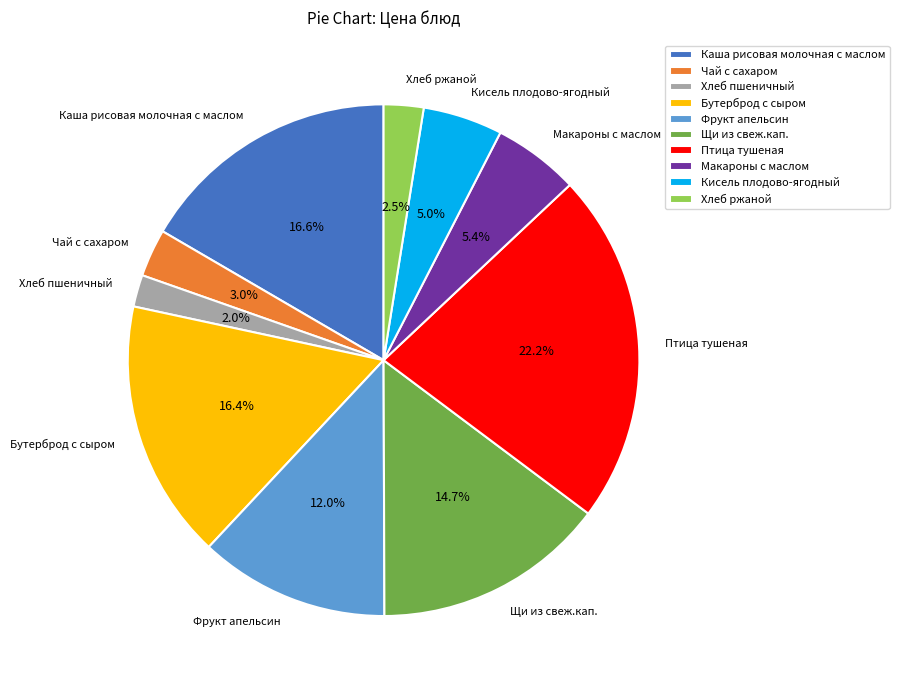

To the nearest percent, what is the difference between the Макароны с маслом and Хлеб ржаной slice percentages?

3%